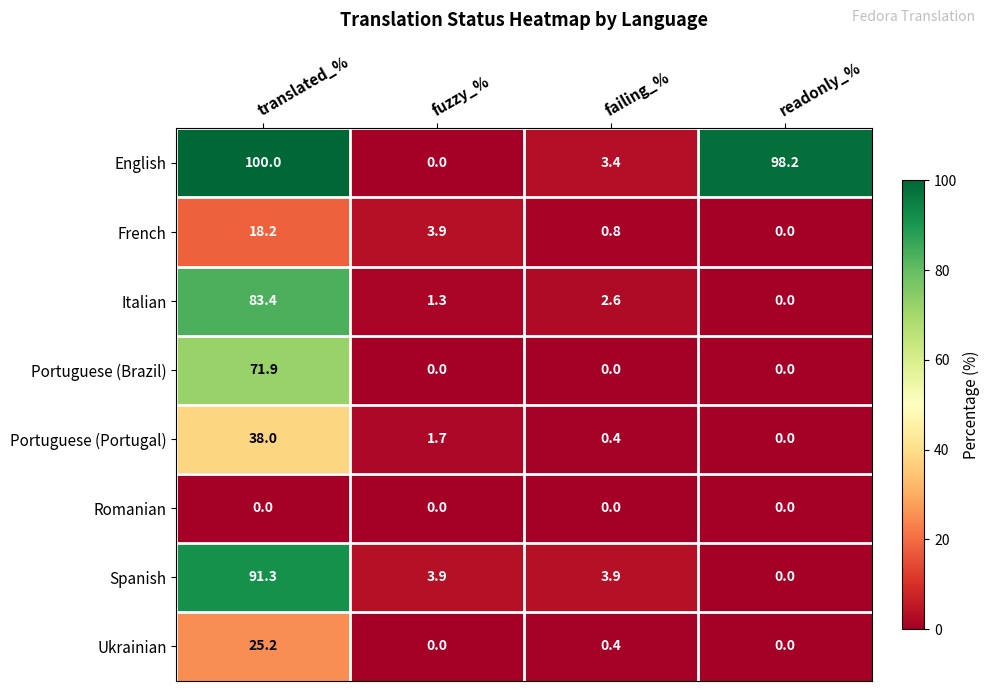

Which series changed the most between translated_% and readonly_%?

Spanish